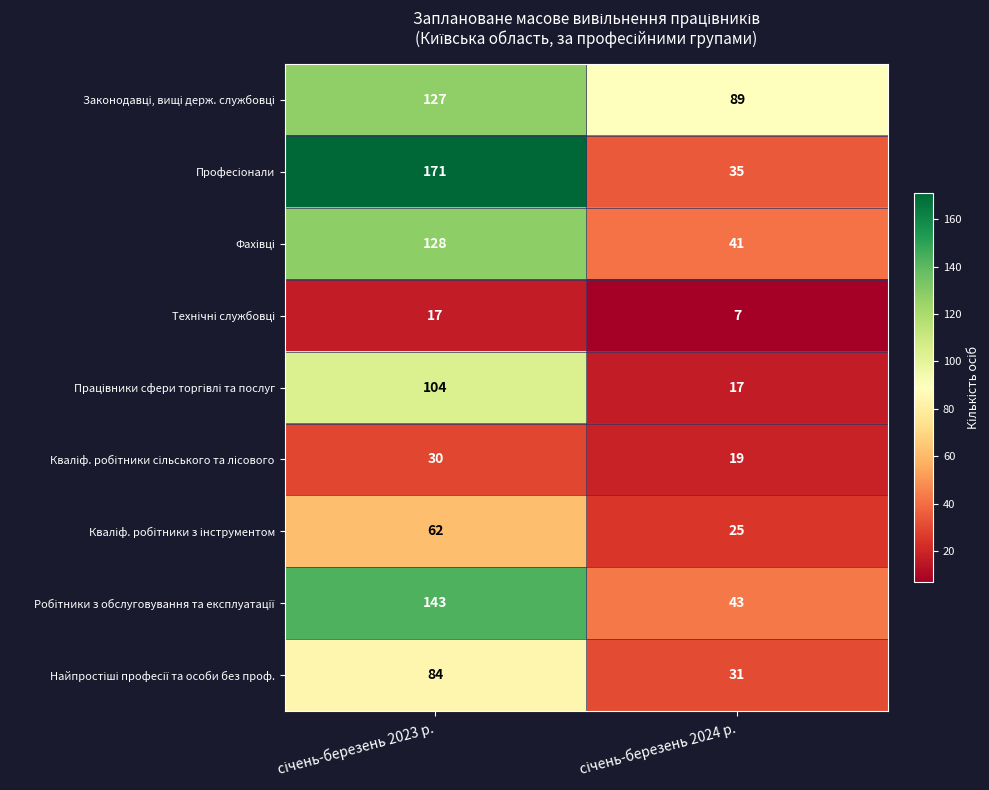

What is the smallest value displayed?

7